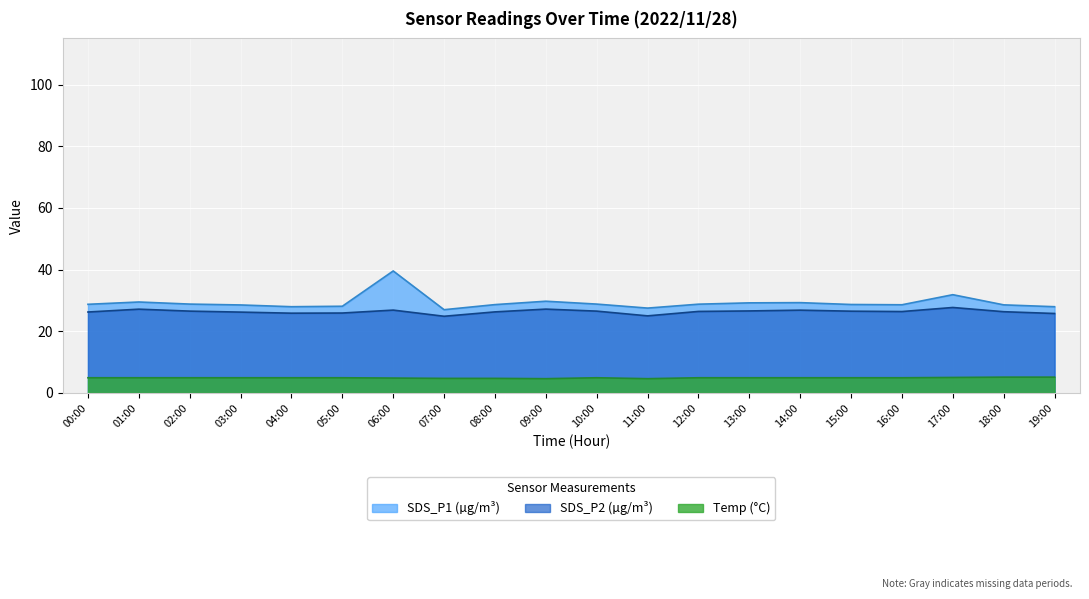

Is it true that SDS_P2 equals 10.1 at 13:00?

False